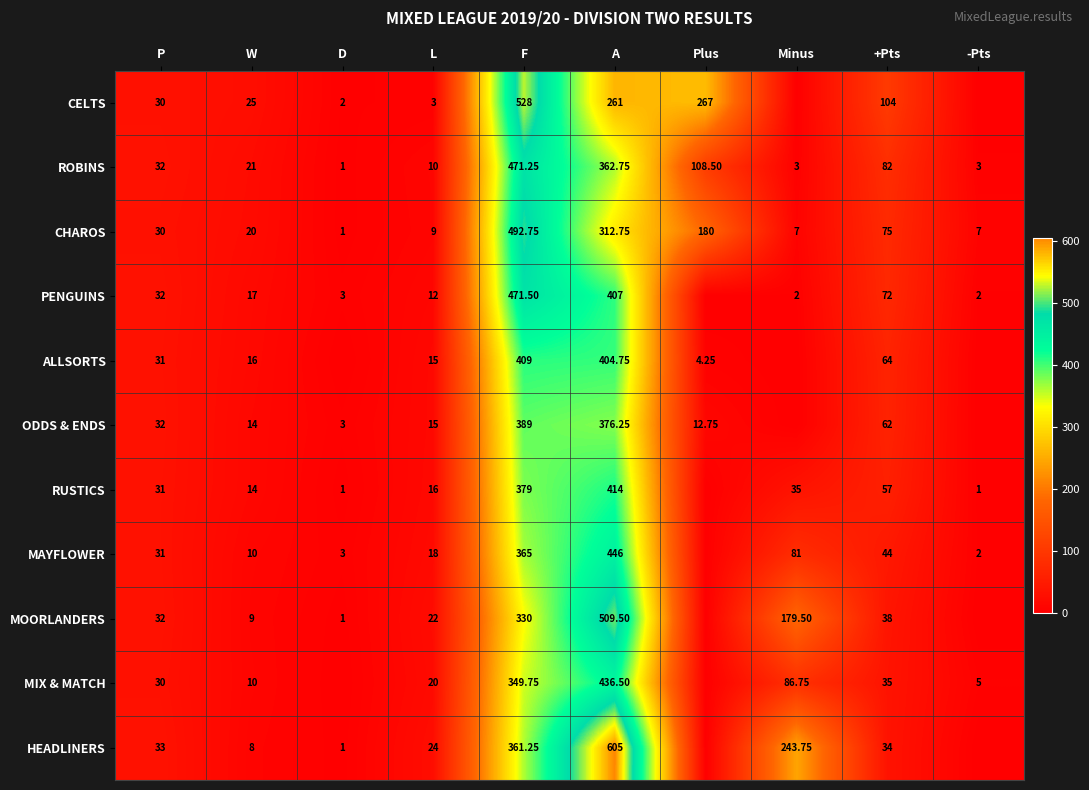

Which category has the lowest value in the ROBINS series?

D